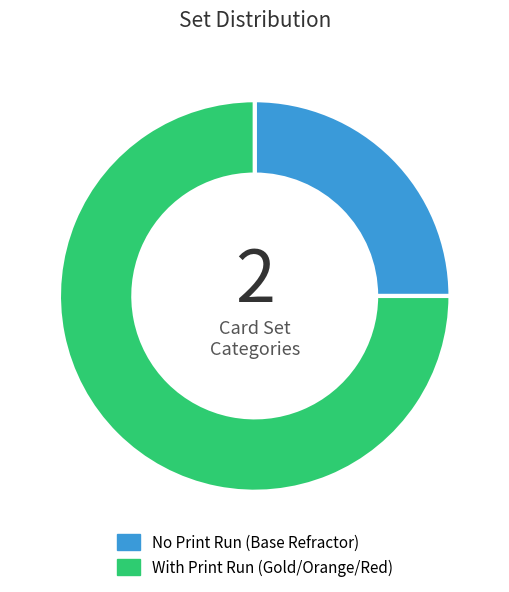

Which slice is the smallest?

No Print Run (Base Refractor)